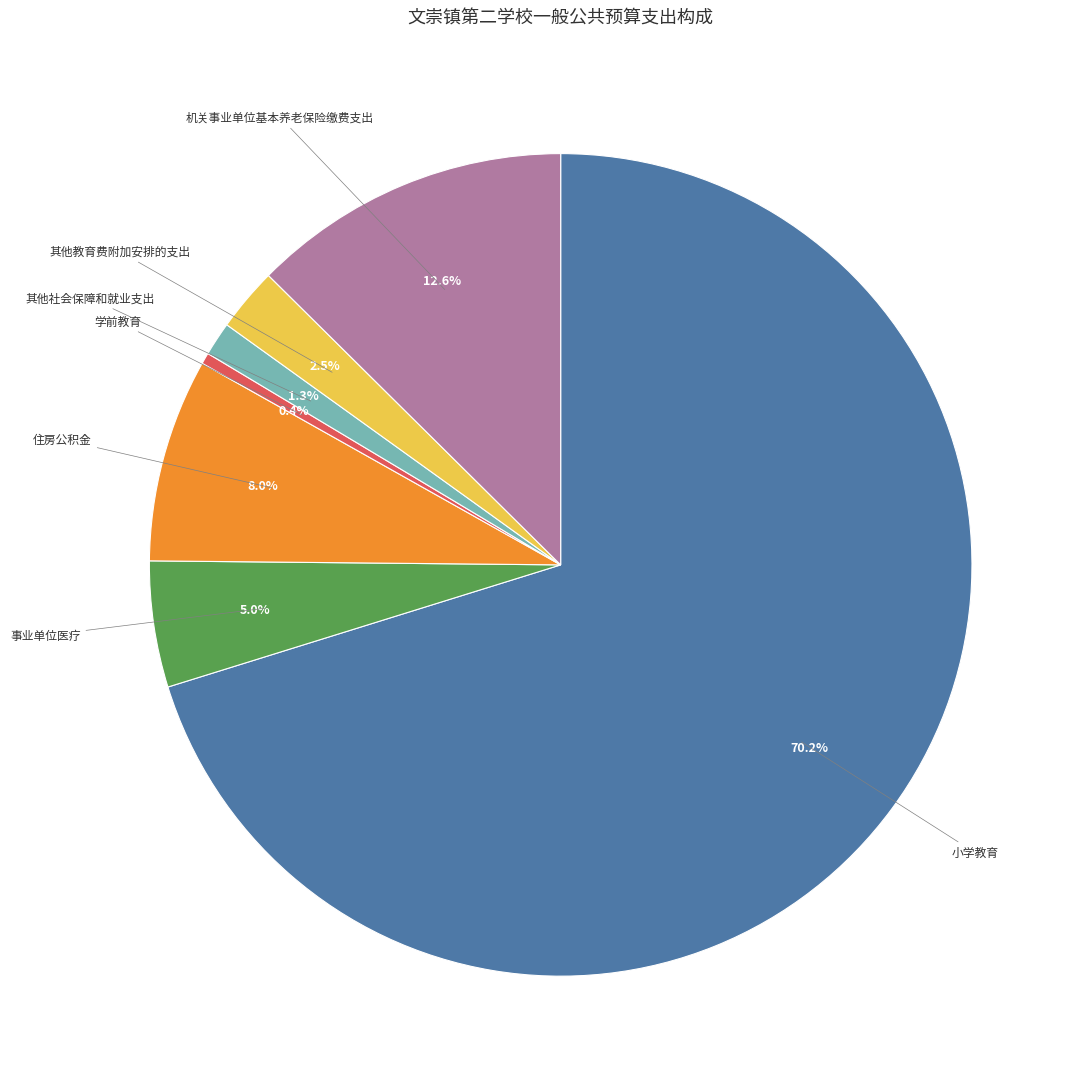

Does any single category account for the majority?

Yes